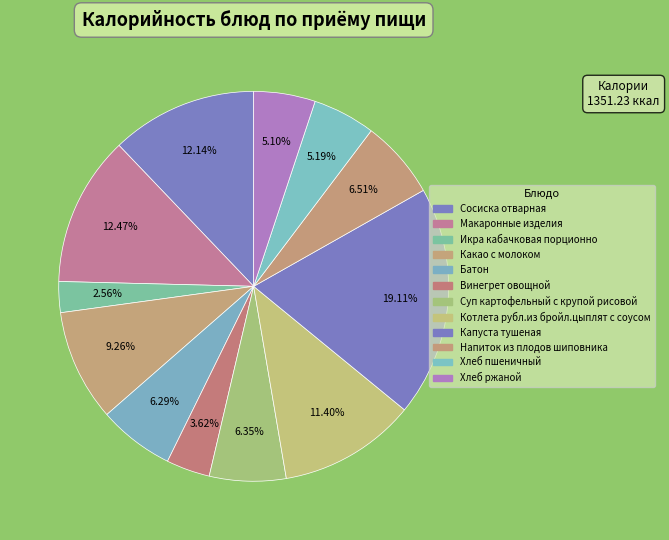

Do Винегрет овощной and Икра кабачковая порционно together represent more than half of the pie?

No